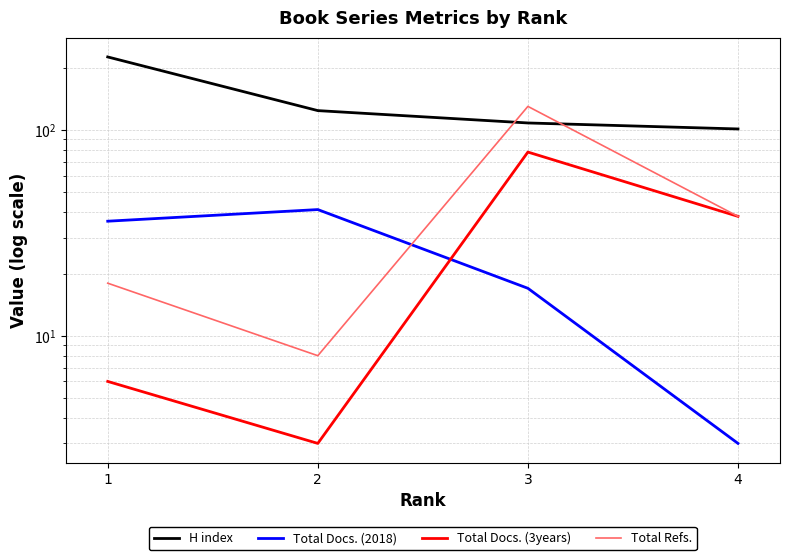

At which category is the sum across all series the highest?

3